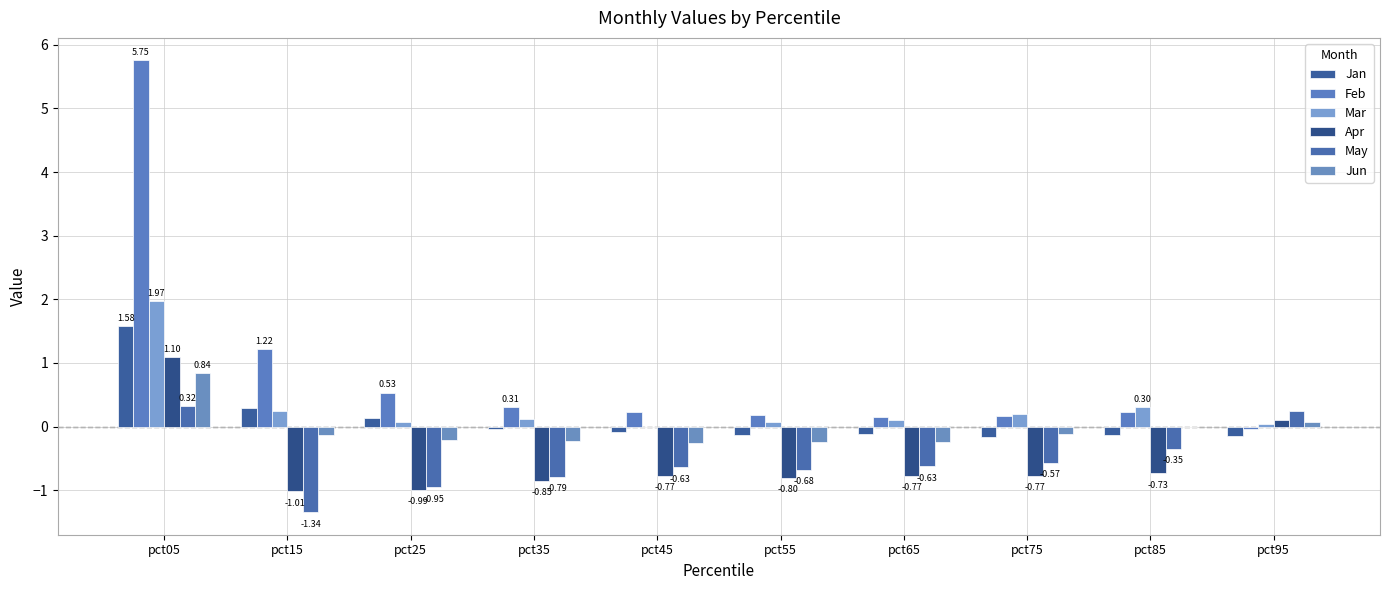

What is the value of the Apr bar at the 6th from the left?

-0.8